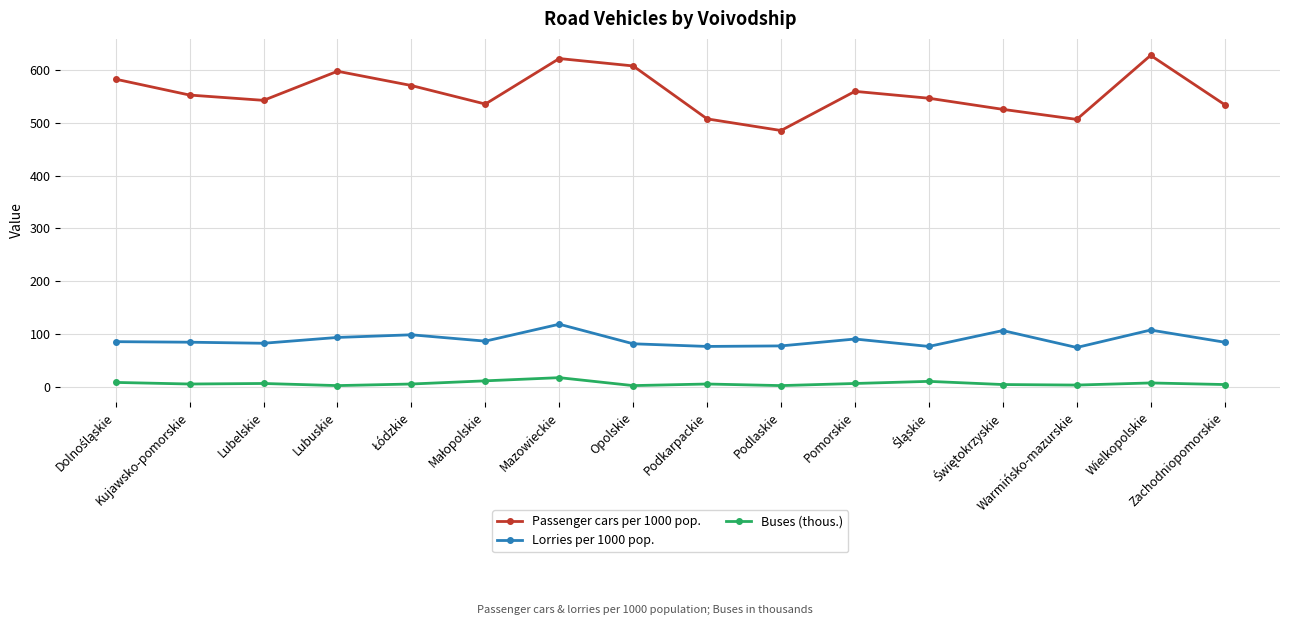

True or false: Lorries per 1000 pop. has more than 1 interior local peaks.

True